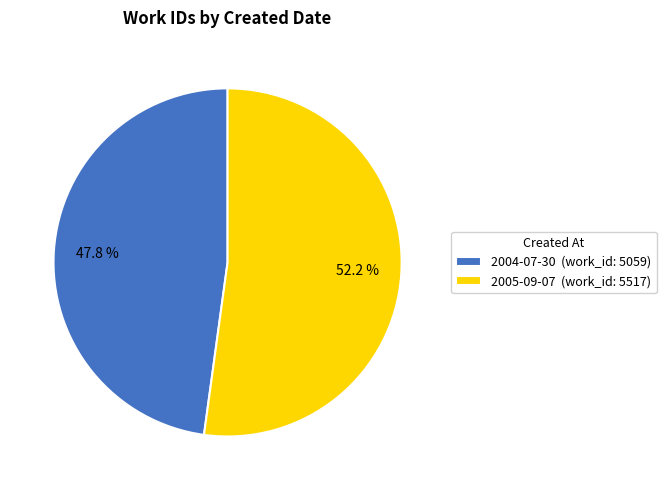

Is the sum of 2004-07-30 and 2005-09-07 greater than half?

Yes